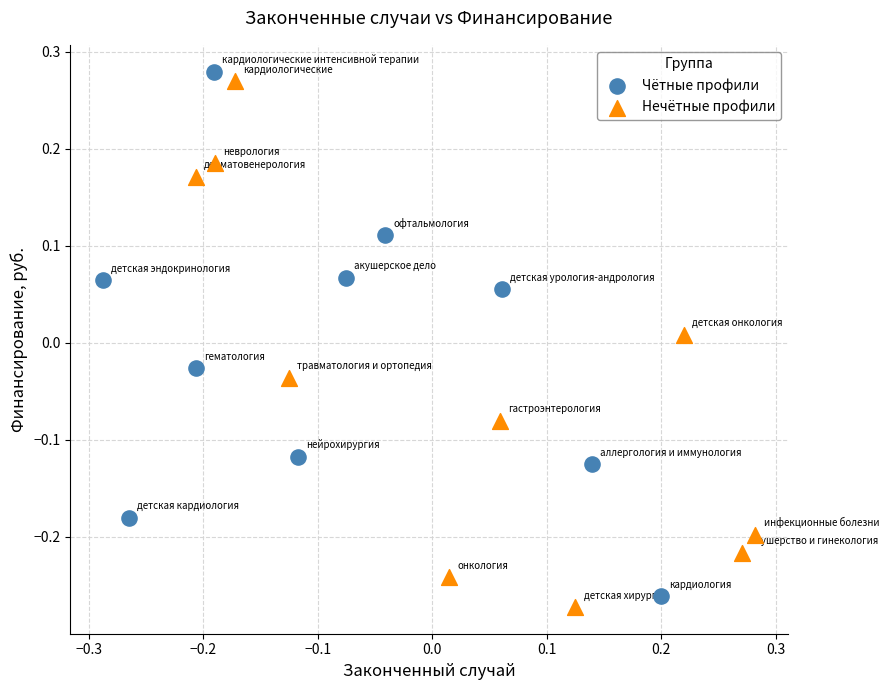

Which series contains the lowest Y value?

Нечётные профили